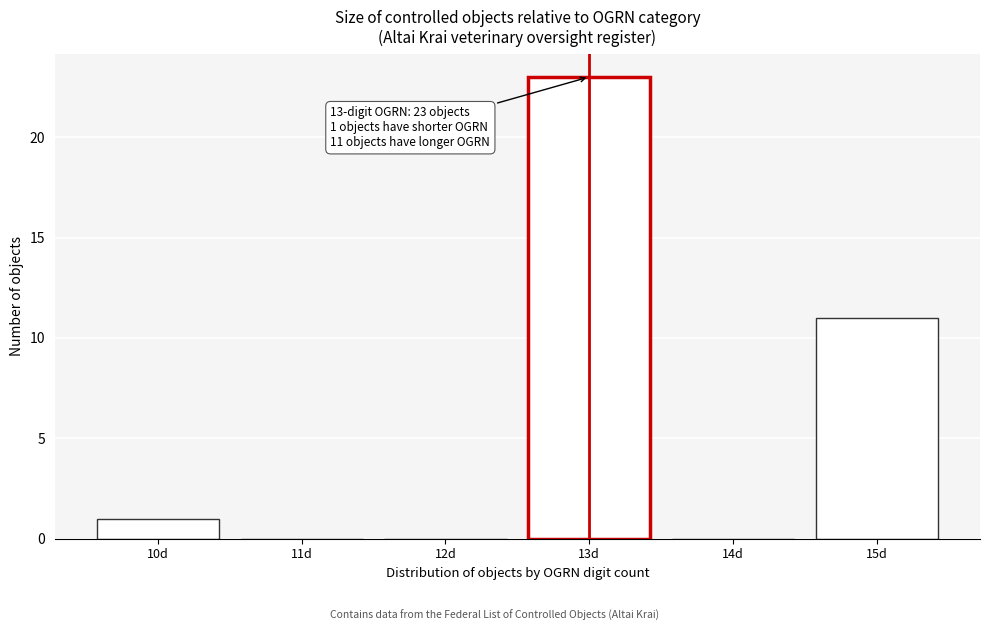

Reading left to right, transcribe all the data shown in this chart.

10d=1	11d=0	12d=0	13d=23	14d=0	15d=11